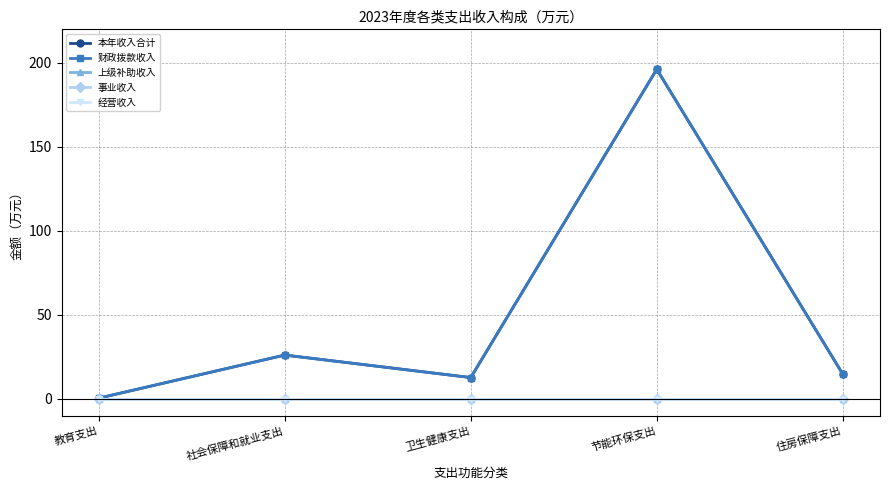

What position from the right is 节能环保支出?

2